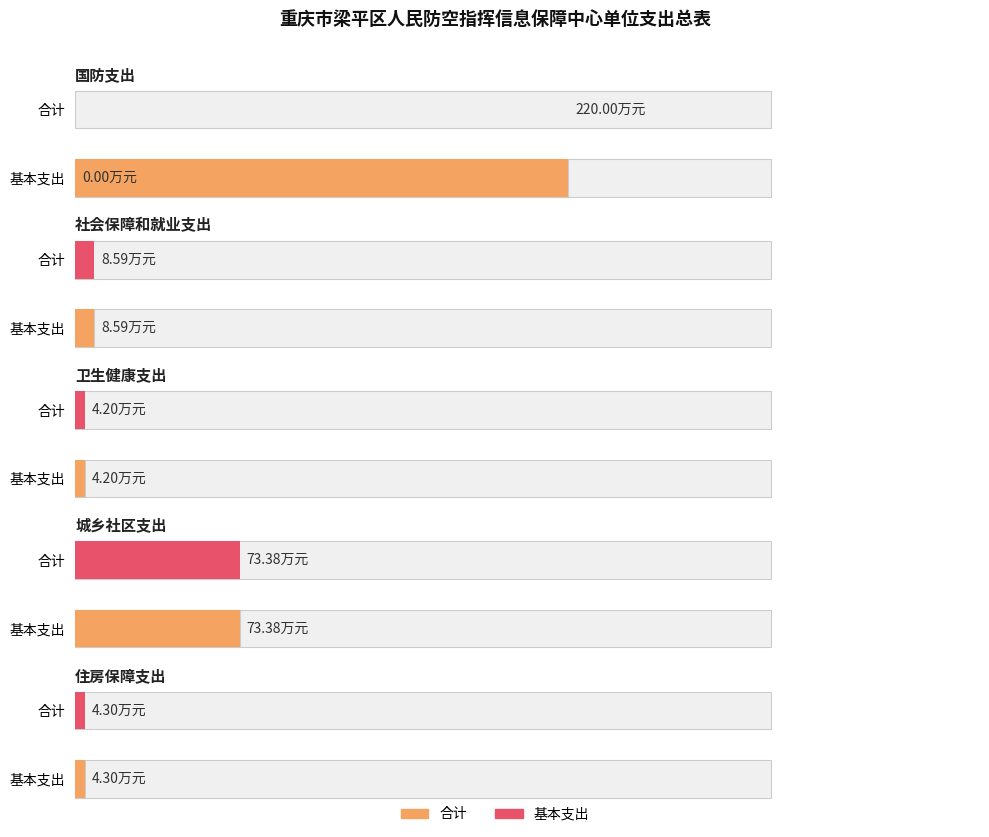

What is the sum of all 项目支出 values?

220.0